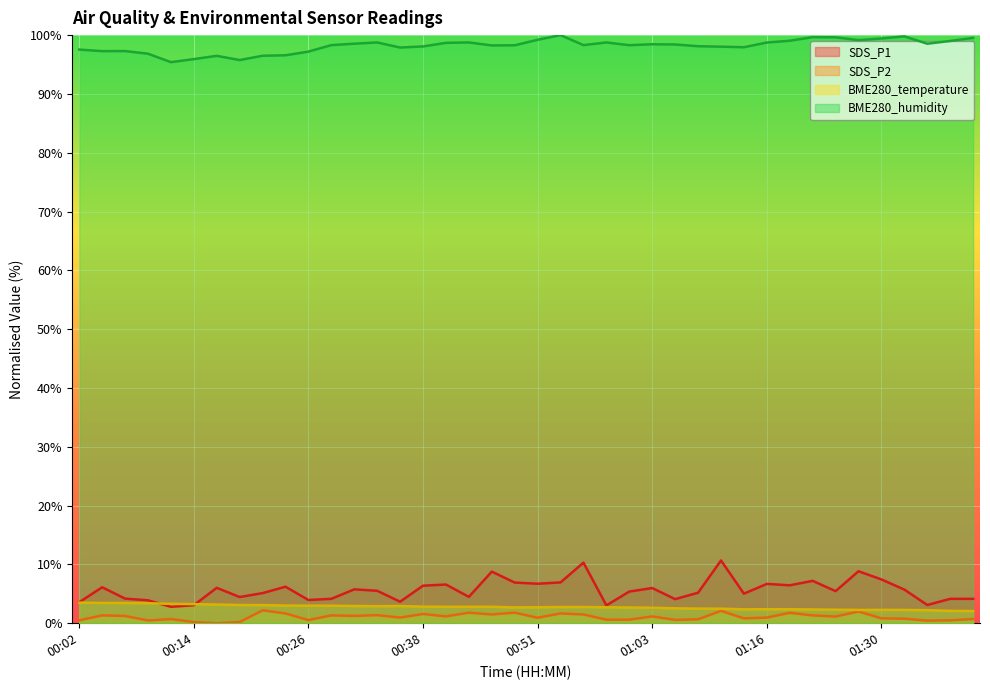

Between 00:24 and 00:56, which is larger?

00:56